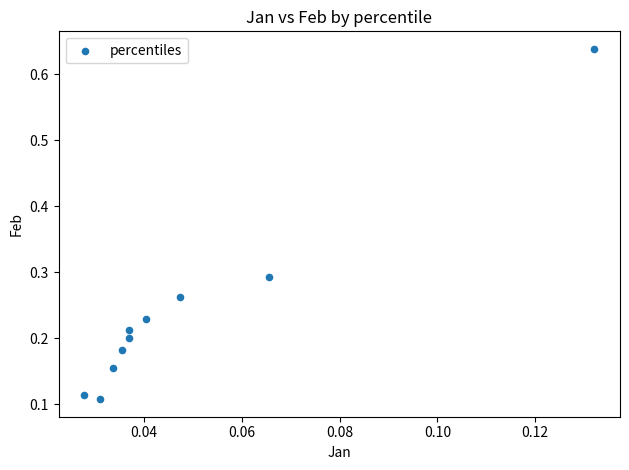

What is the range of Y values (max minus min)?

0.5